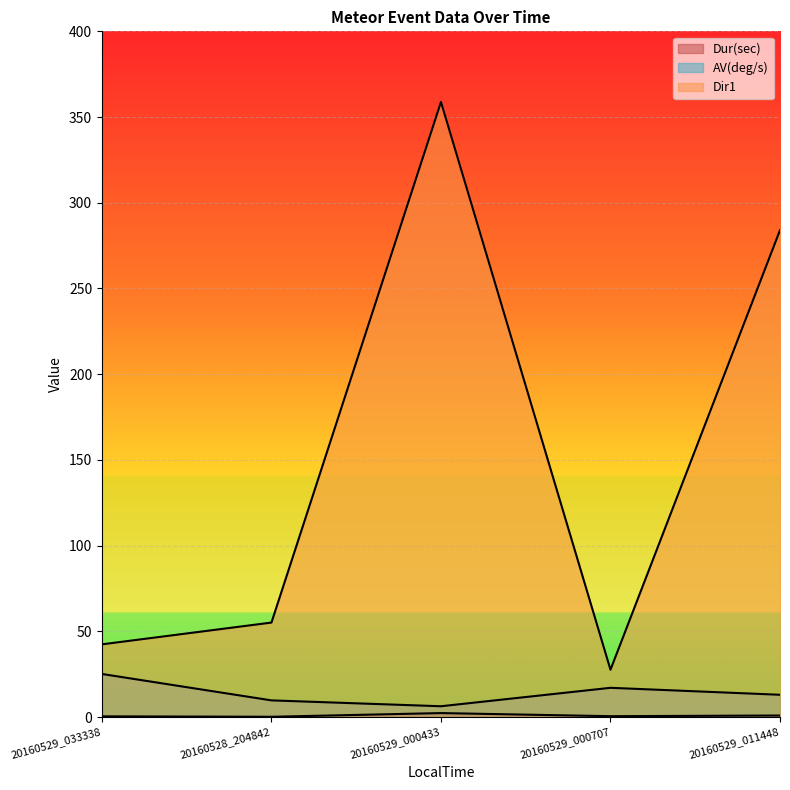

What is the sum of all Dir1 values?

767.9